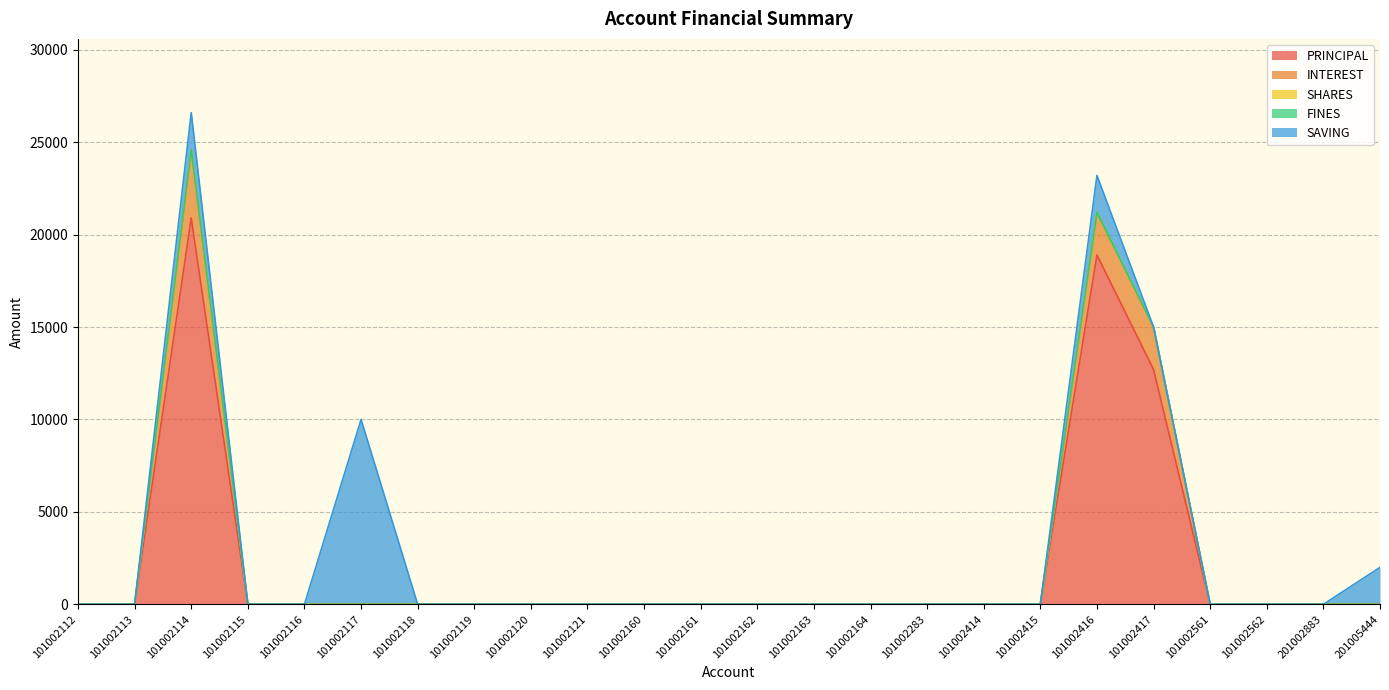

Which category has the lowest value across all series?

101002112